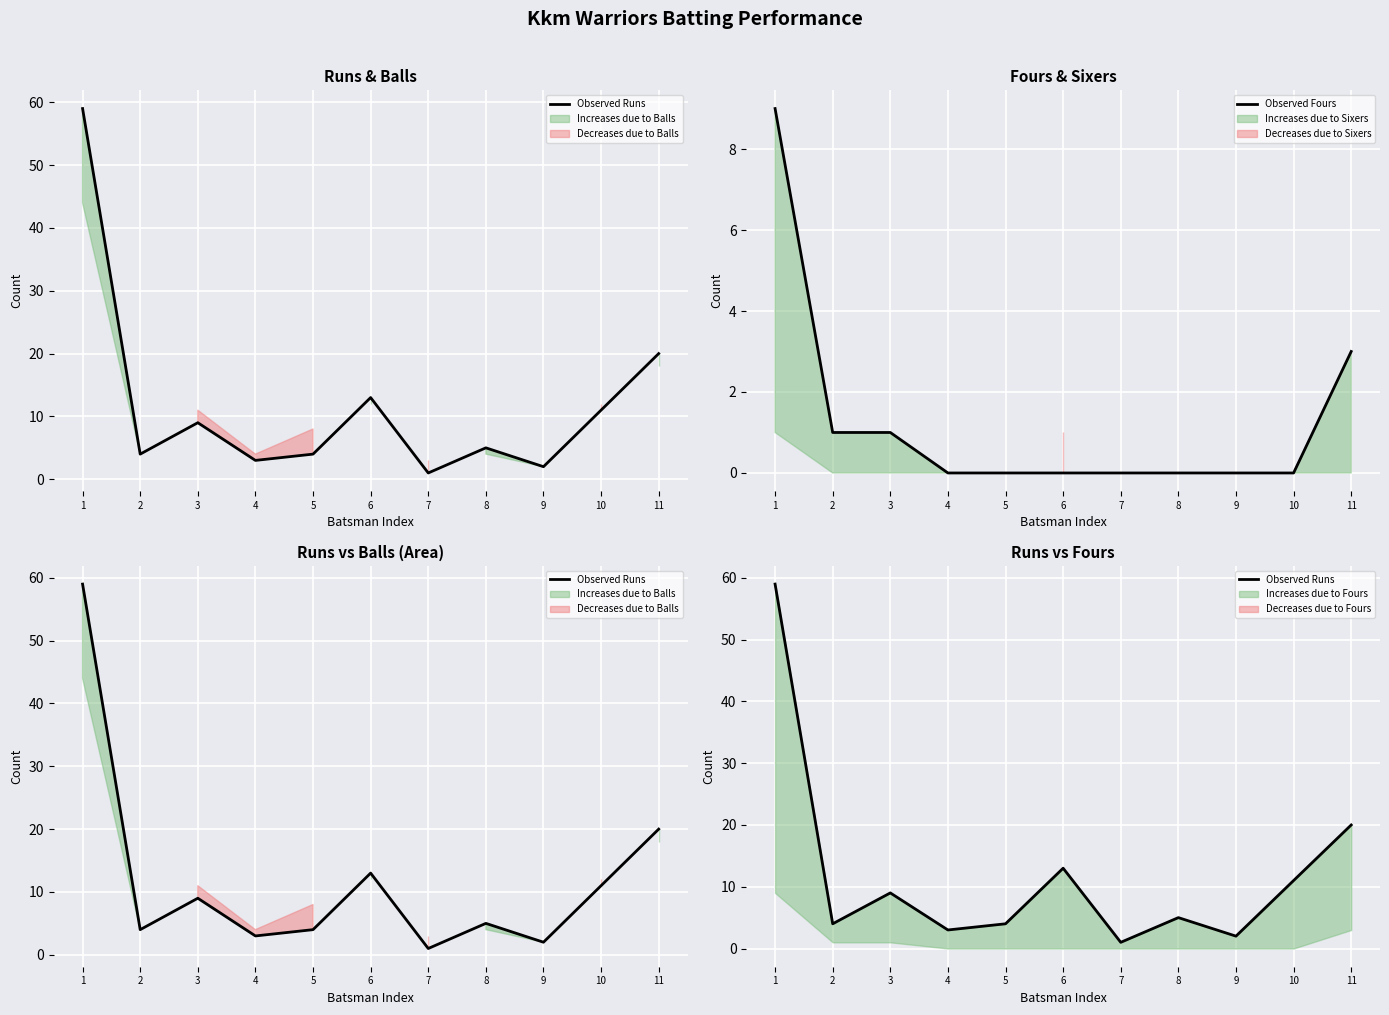

The Observed Fours series shows 0 at 10. True or false?

True